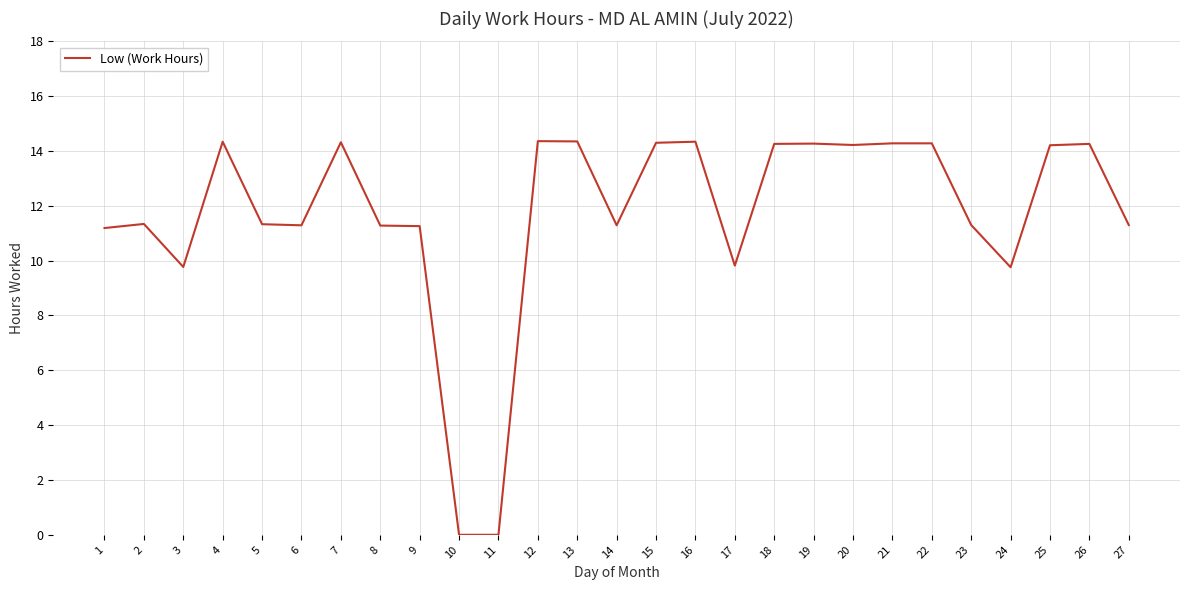

What is the sum of the values at 10 and 7?

14.3